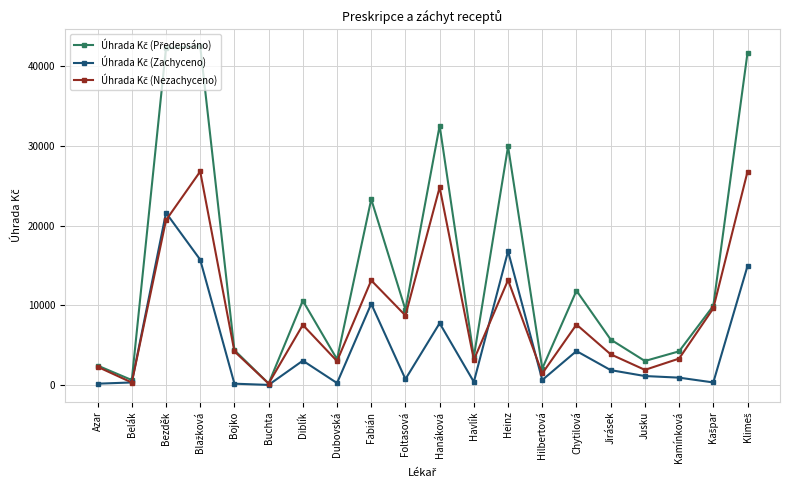

What is the label of the 2nd point from the left?

Belák